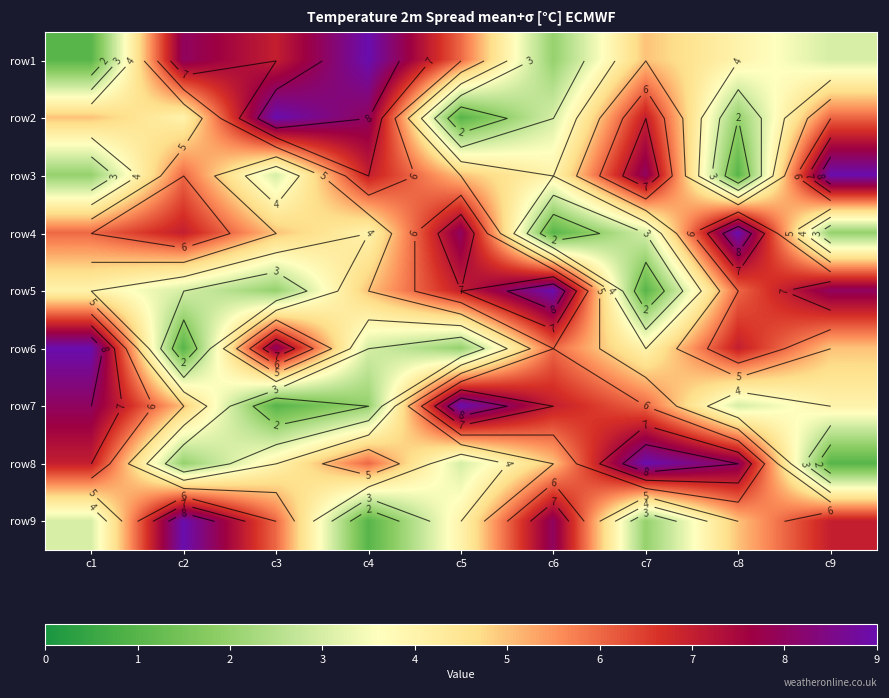

Between c6 and c8, which series saw the biggest shift?

row4